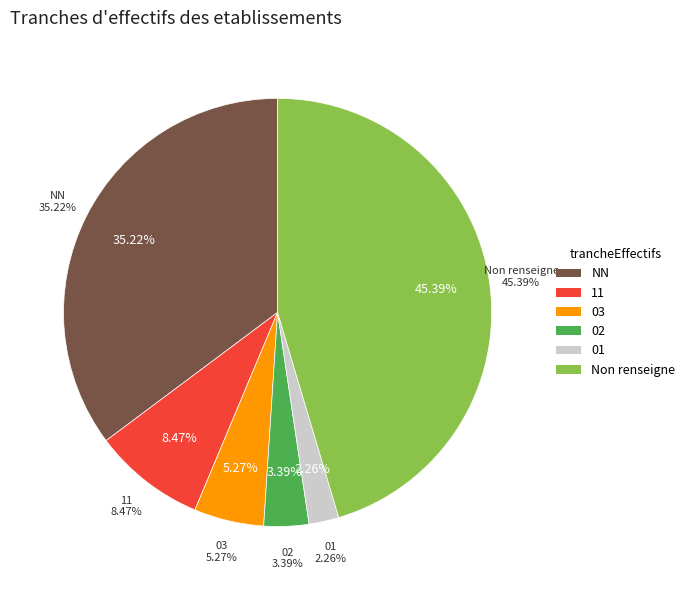

Do 03 and  together represent more than half of the pie?

Yes